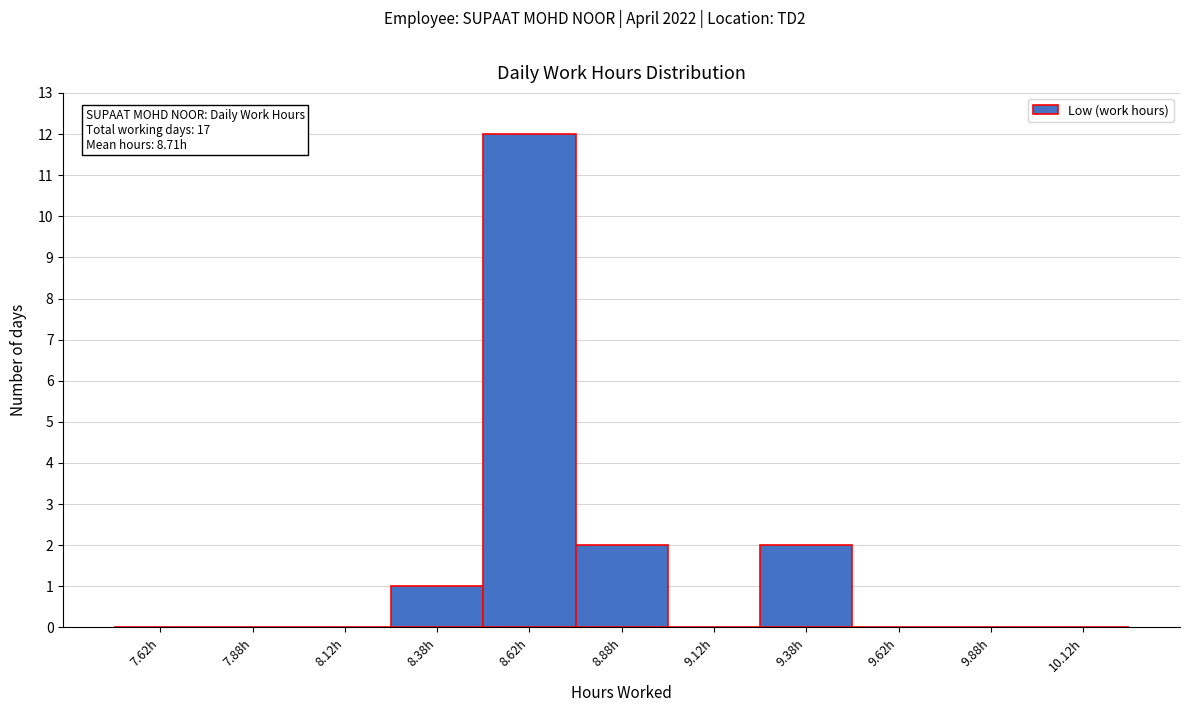

Which range on the x-axis has the tallest bar?

8.50 to 8.75